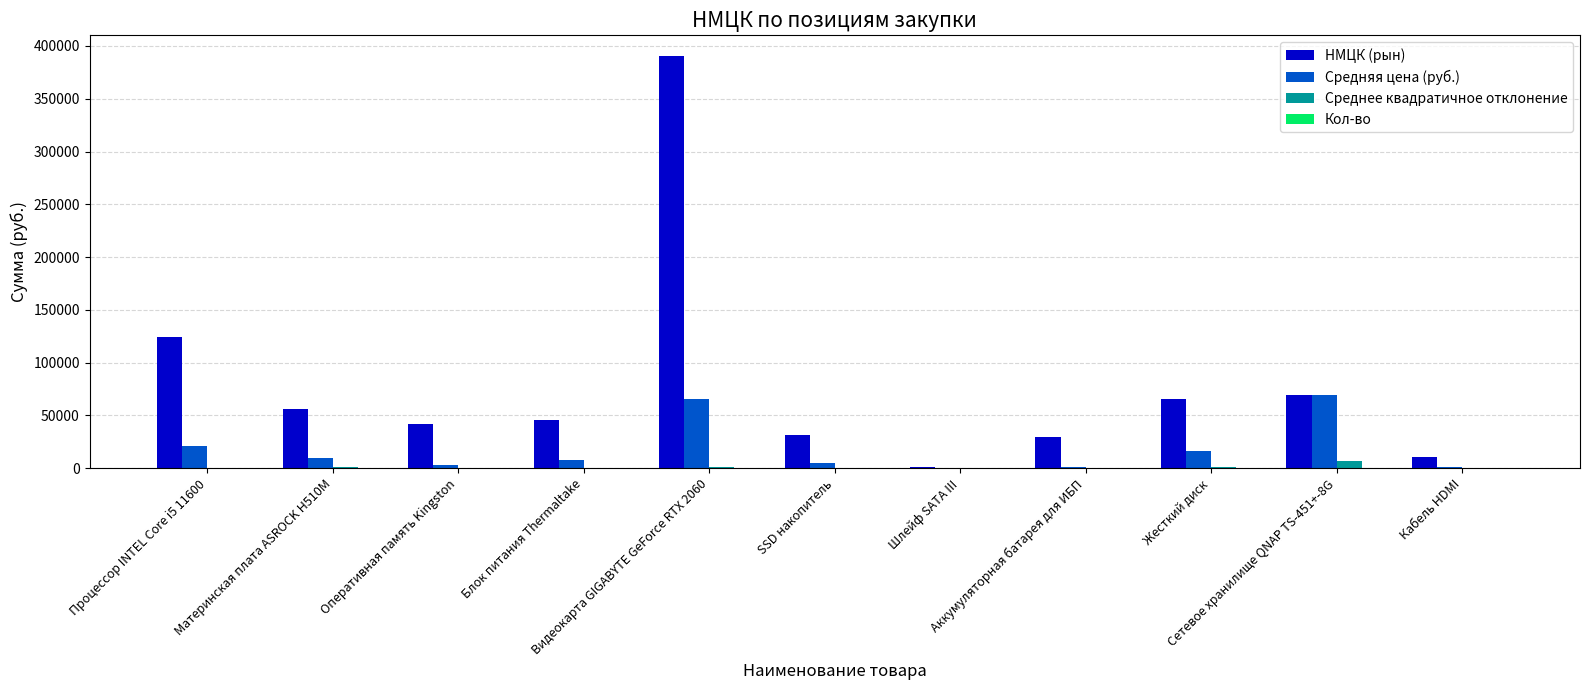

What is the total value across all series at Блок питания Thermaltake?

54232.5